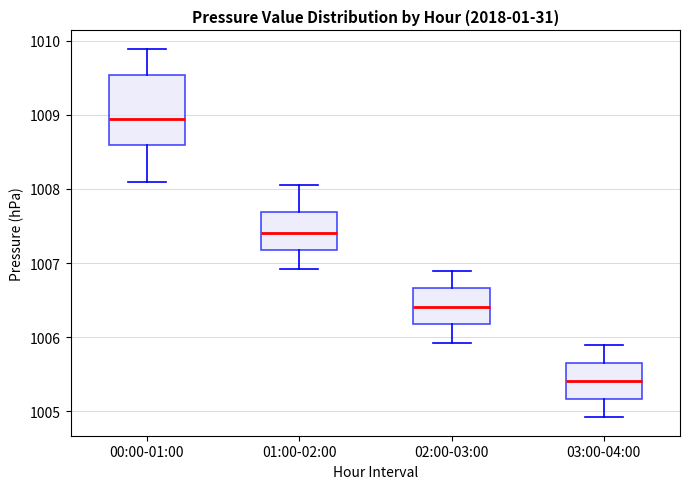

Reading left to right, read every box against the y-axis: the position of its median line, the range the box covers, and the ends of its whiskers. The values are not printed on the chart, so give them approximately, as read against the axis.

00:00-01:00: median 1008.9, box 1008.6 to 1009.5, whiskers 1008.1 to 1009.9
01:00-02:00: median 1007.4, box 1007.2 to 1007.7, whiskers 1006.9 to 1008.1
02:00-03:00: median 1006.4, box 1006.2 to 1006.7, whiskers 1005.9 to 1006.9
03:00-04:00: median 1005.4, box 1005.2 to 1005.7, whiskers 1004.9 to 1005.9